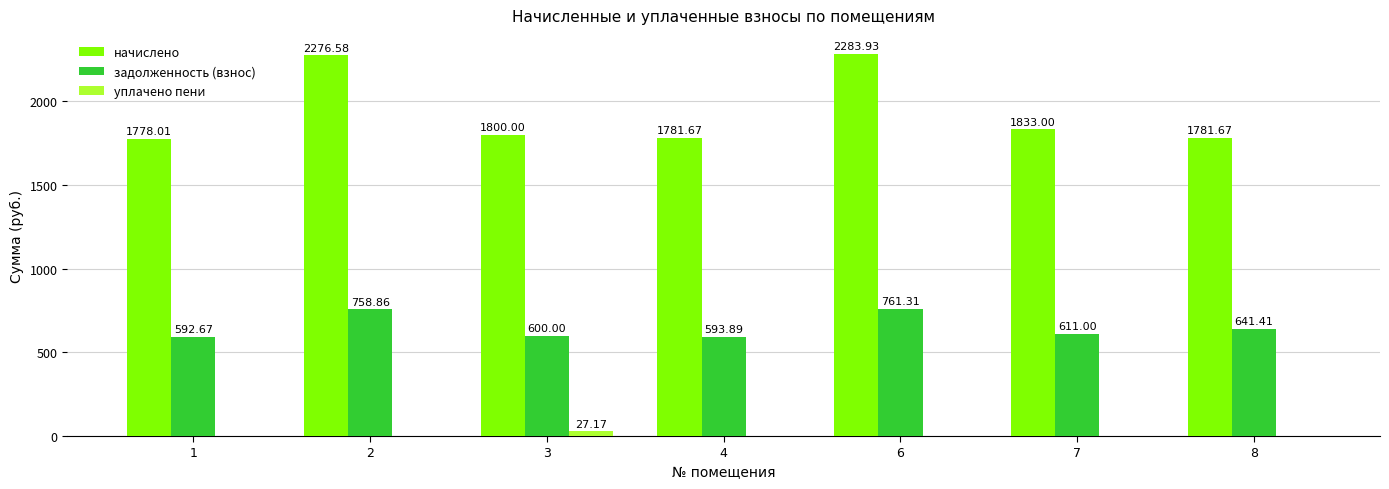

What is the sum of the задолженность (взнос) values at 8 and 2?

1400.3